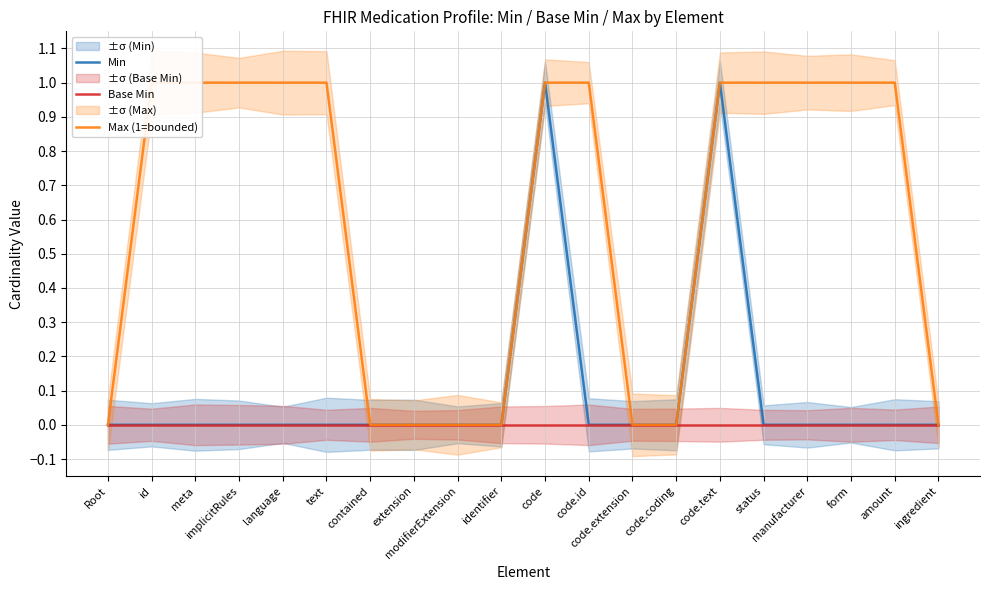

Which series has the largest total across all categories?

Max (1=bounded)